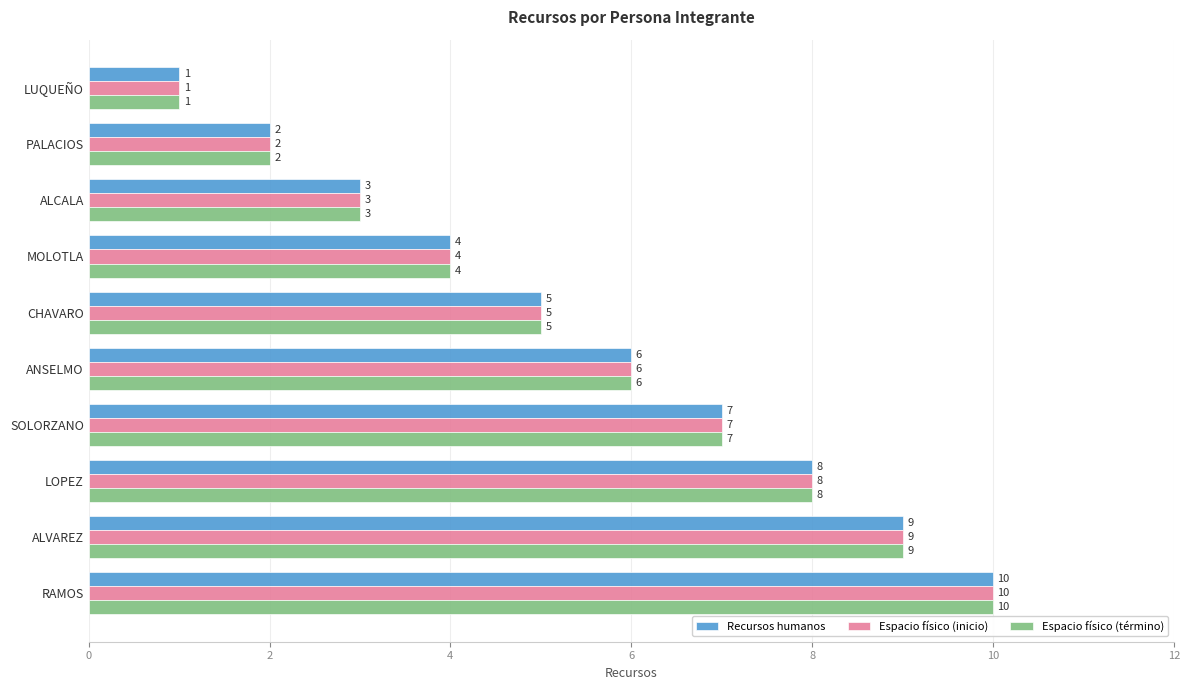

Count the Recursos humanos values in the range 3 to 8.

6